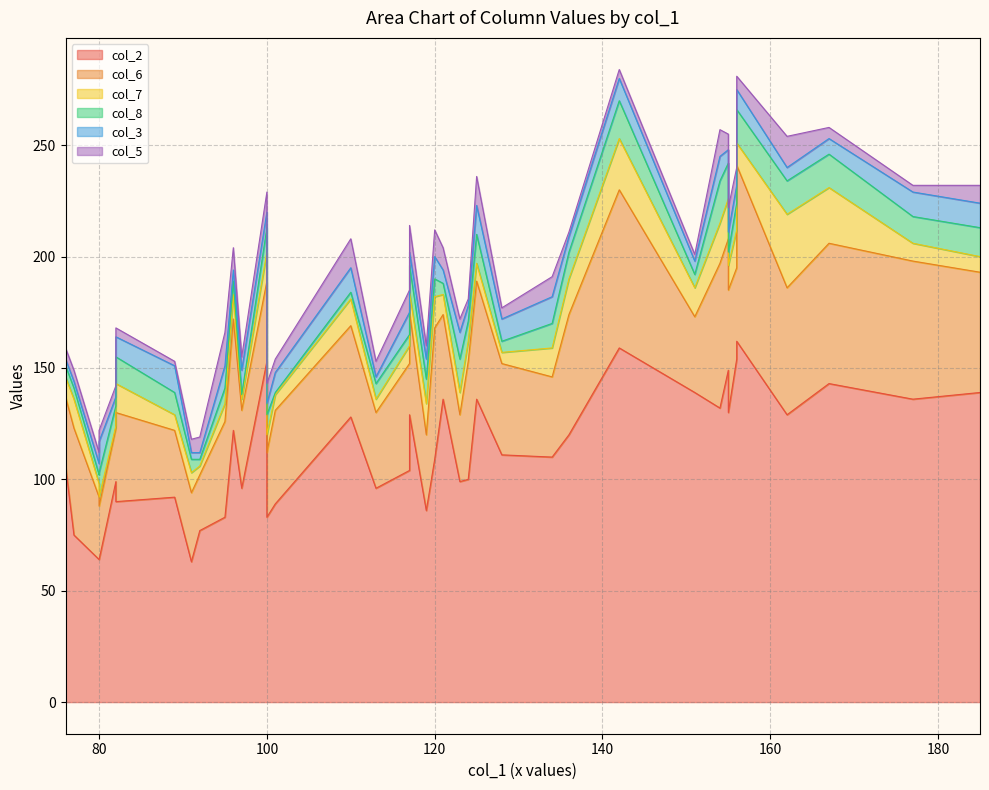

What is the sum of the col_6 values at 101 and 97?

77